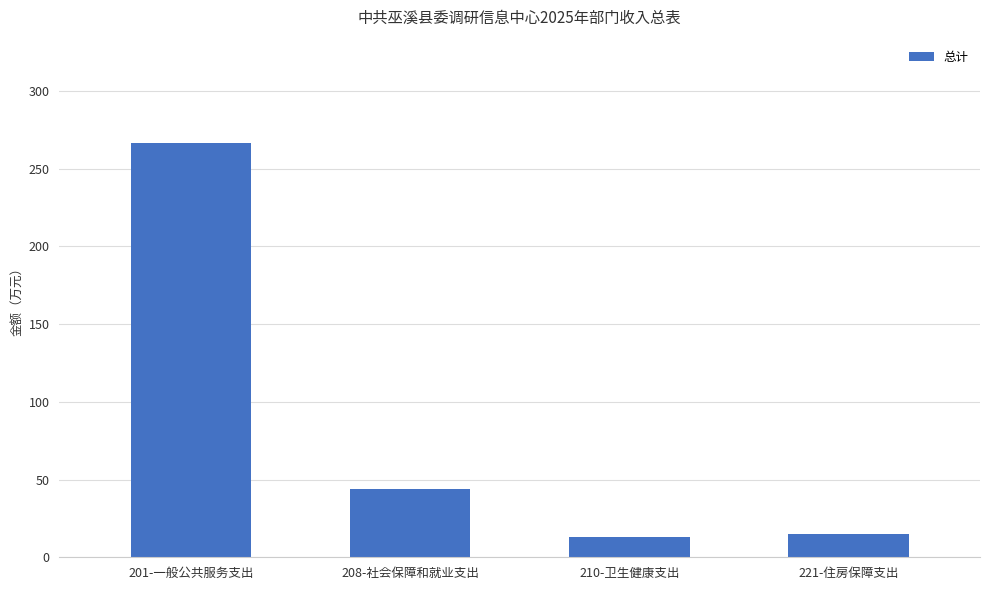

How many values exceed 44?

2